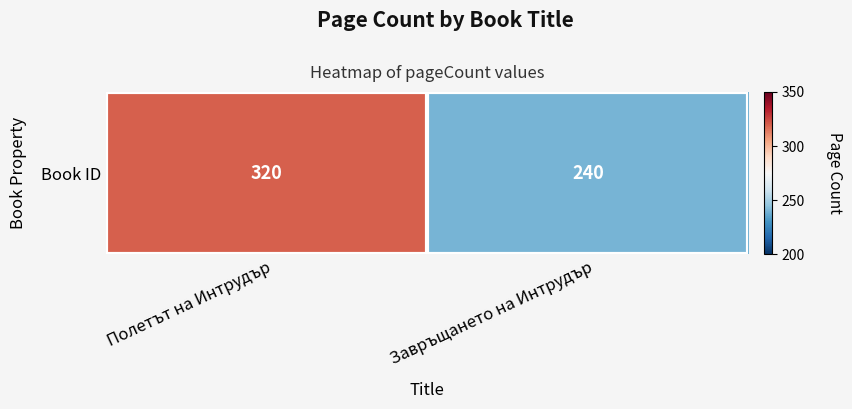

Which category has the highest value across all series?

Полетът на Интрудър